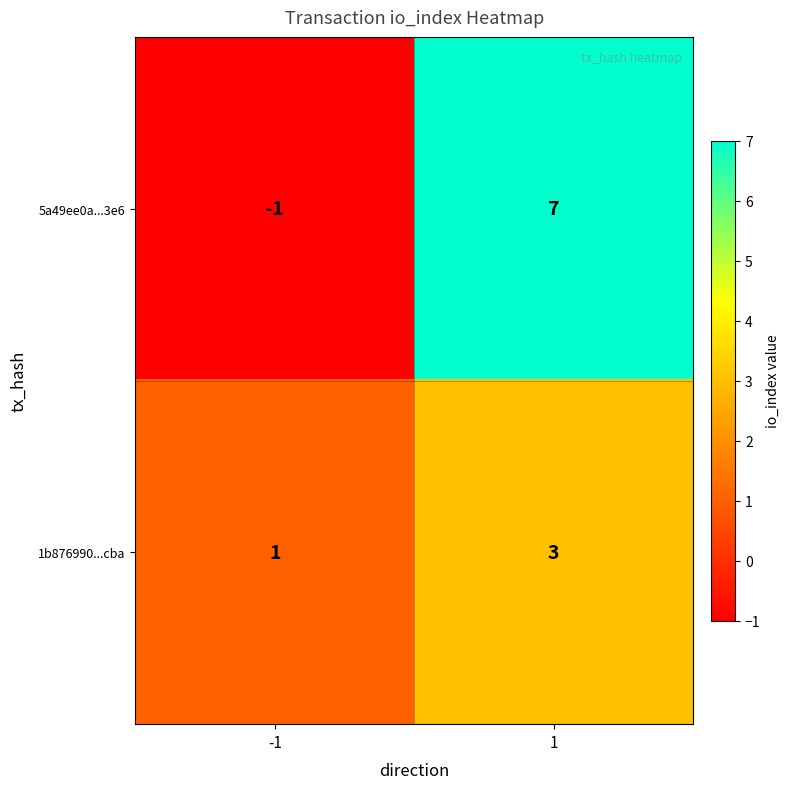

At which category is the sum across all series the highest?

1